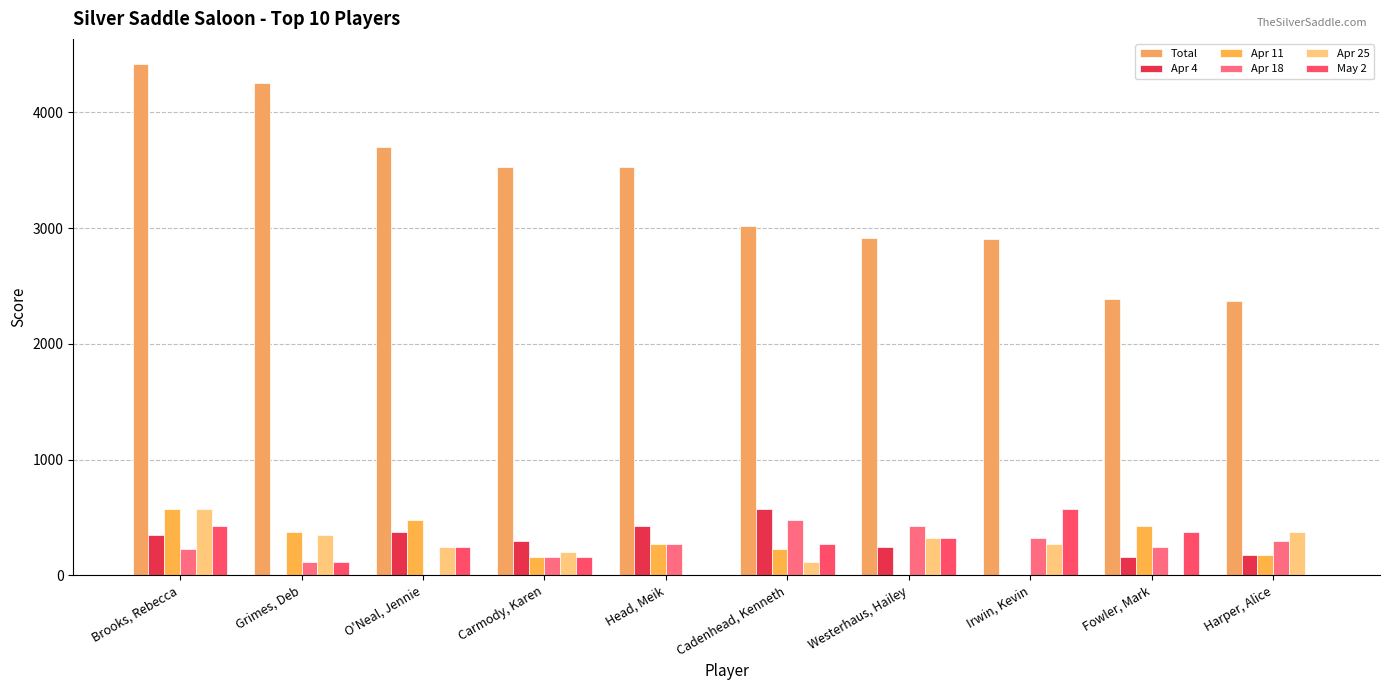

What is the difference between the maximum and minimum values in the Apr 25 series?

575